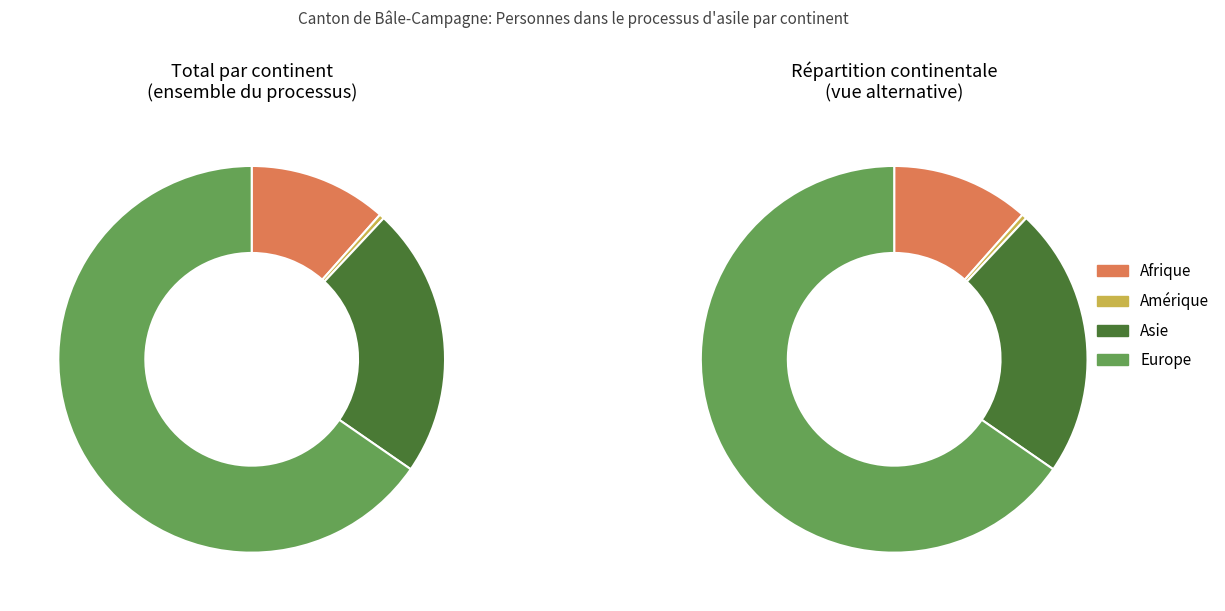

To the nearest percent, what is the difference between the largest and smallest slice percentages?

65%